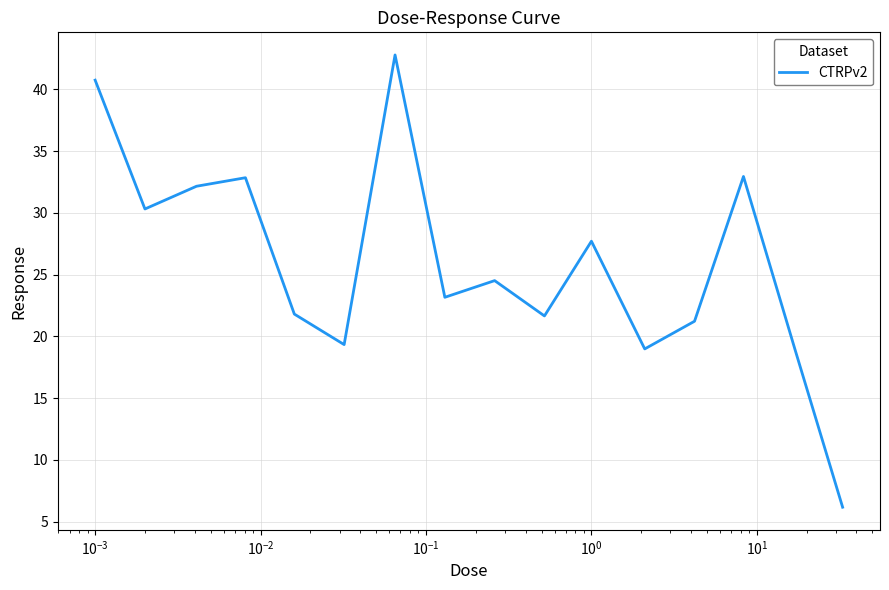

Does the chart have visible grid lines?

Yes